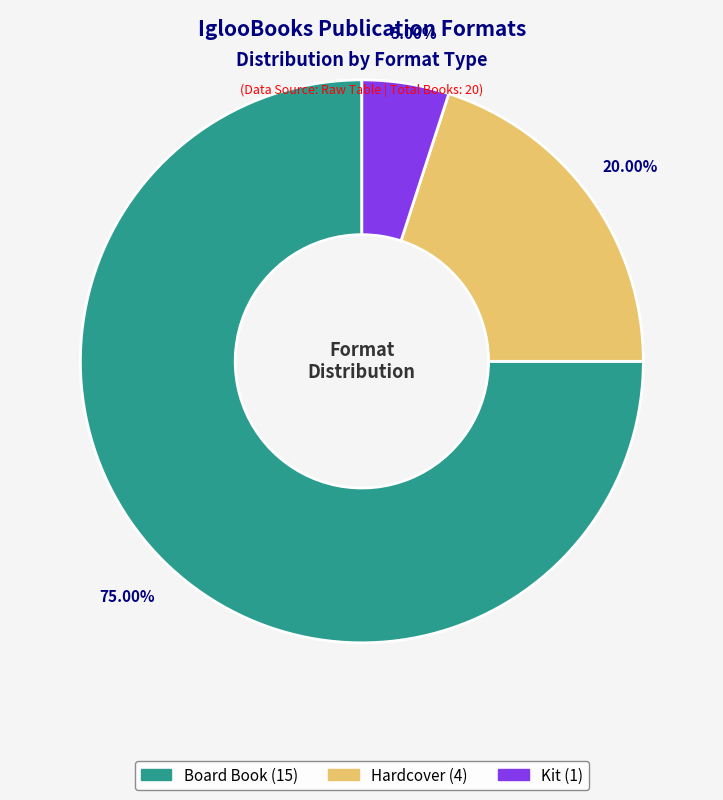

To the nearest percent, what is the average slice percentage?

33%